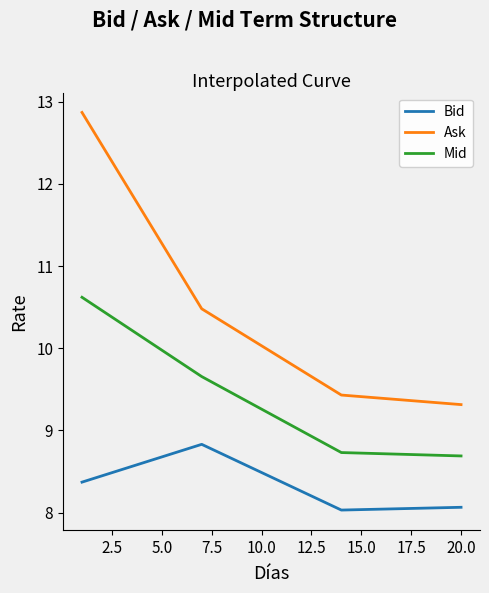

Rank the series by their maximum value, from lowest to highest.

Bid, Mid, Ask